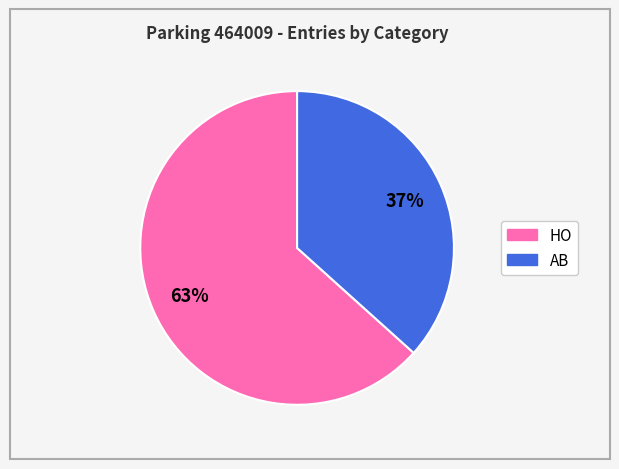

To the nearest percent, what portion does AB represent?

37%